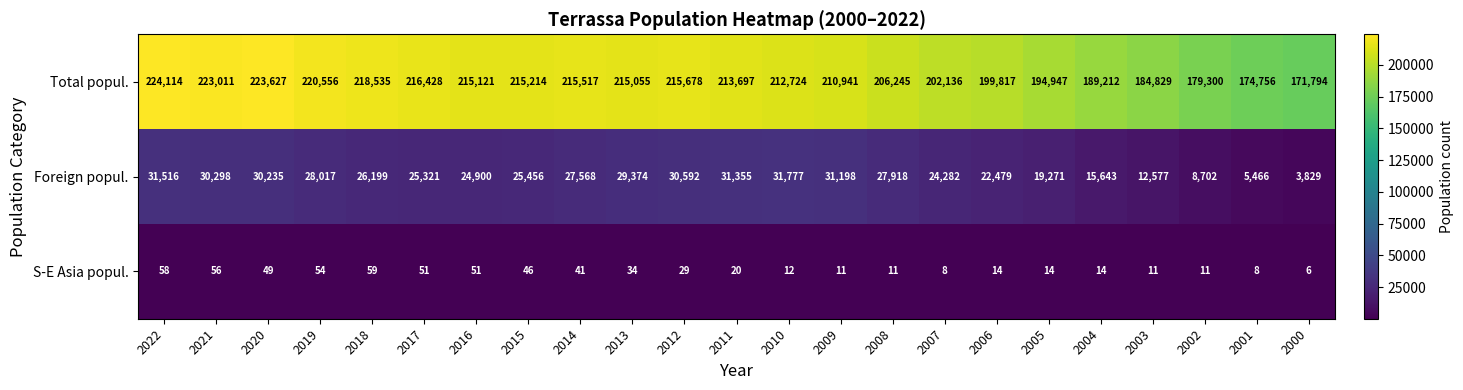

Count the number of categories in the chart.

23